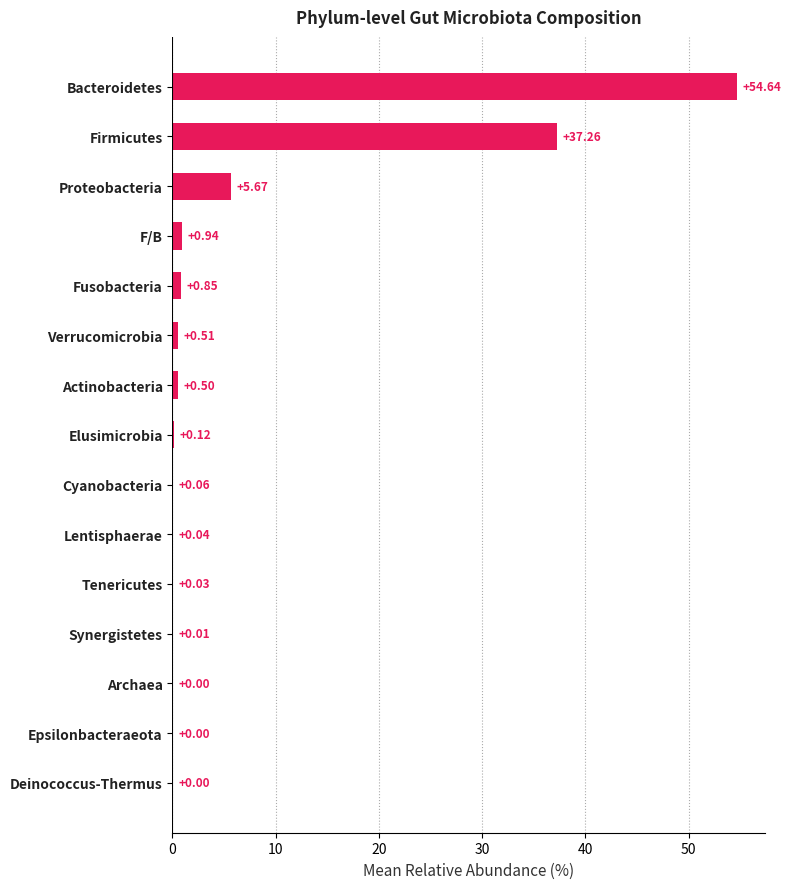

At which label is the value closest to 27?

Firmicutes